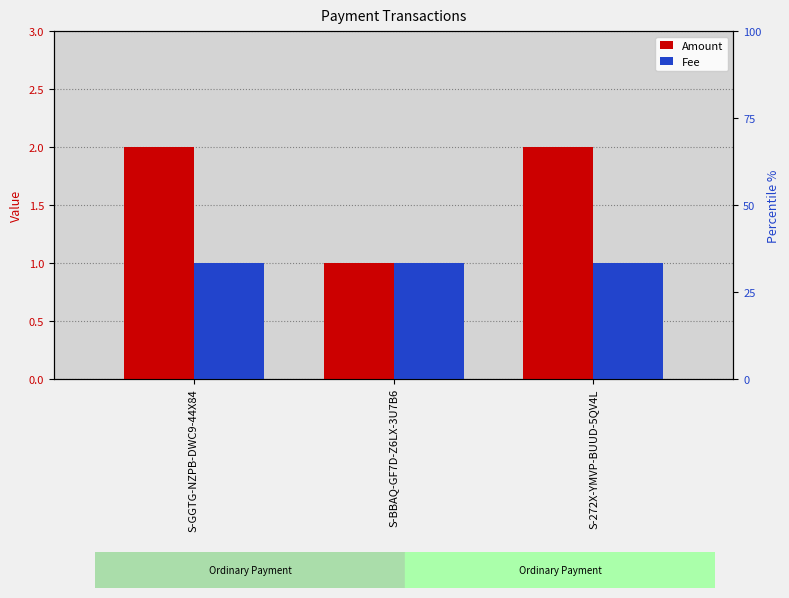

Rank the series by their average value, from lowest to highest.

Fee, Amount